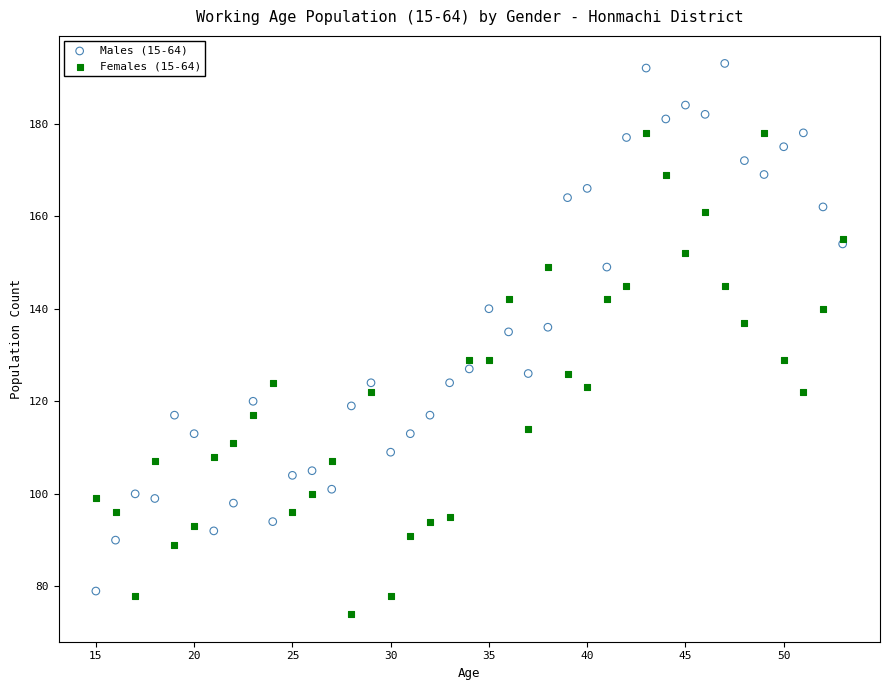

Which series contains the highest Y value?

Males (15-64)